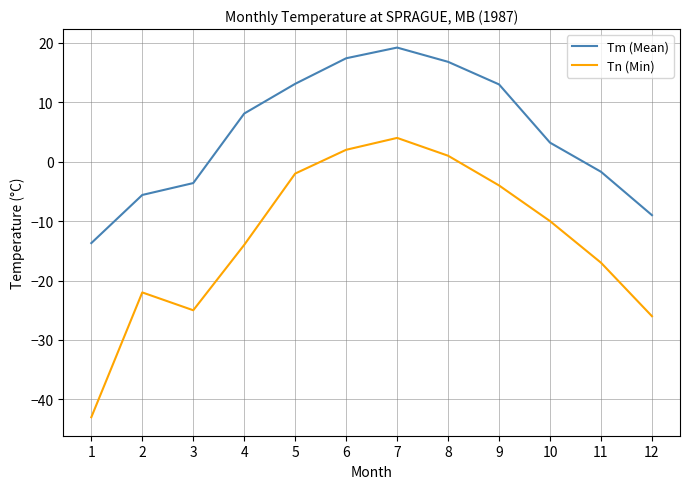

What is the total value across all series at 4?

-5.9